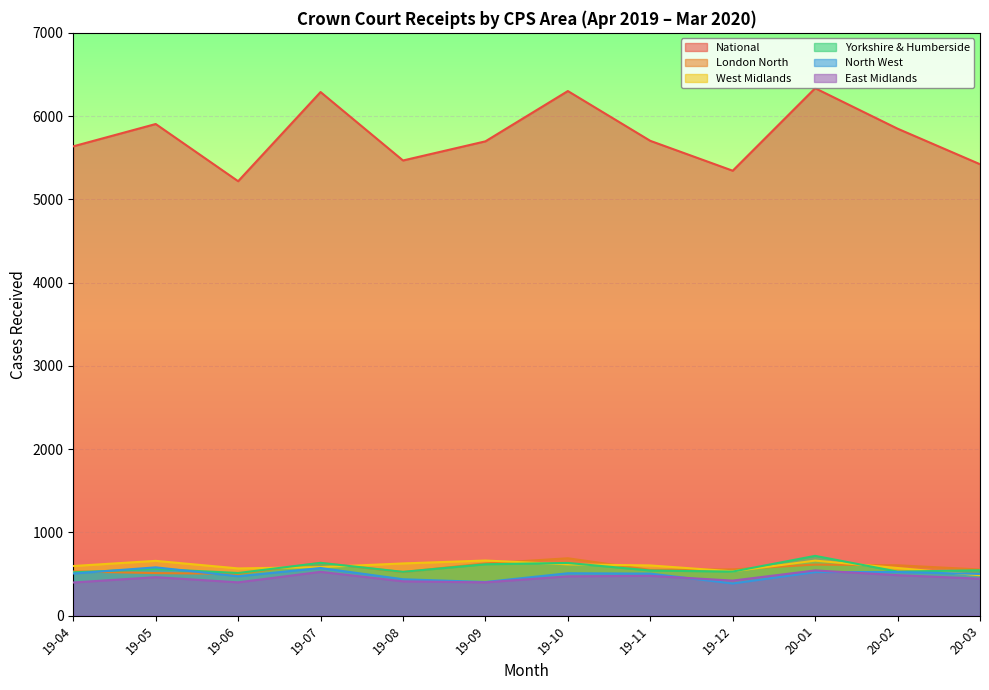

Where is National nearest to the value 5776?

19-11